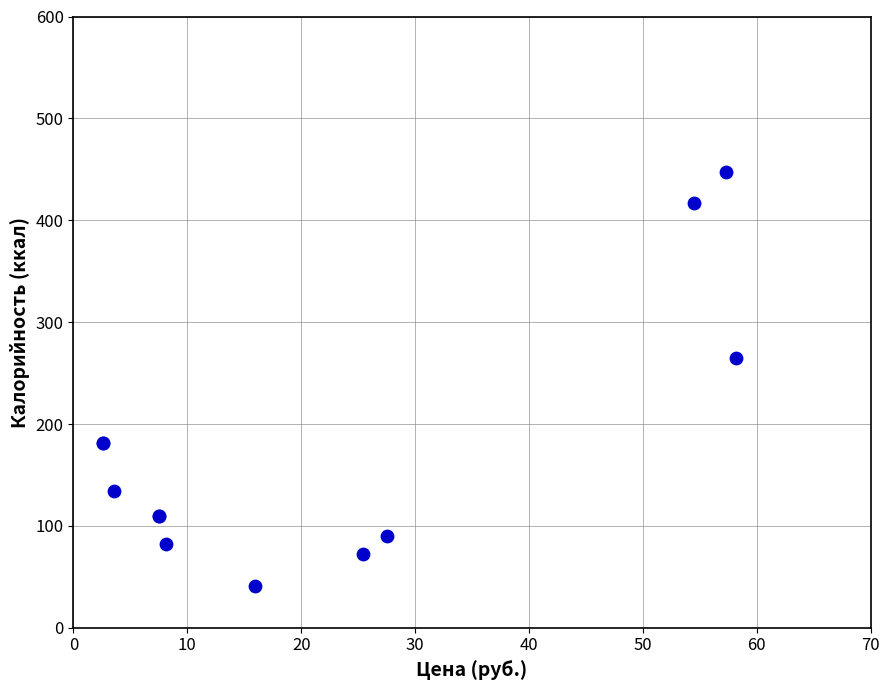

What Y value in the scatter plot is closest to 243?

265.0